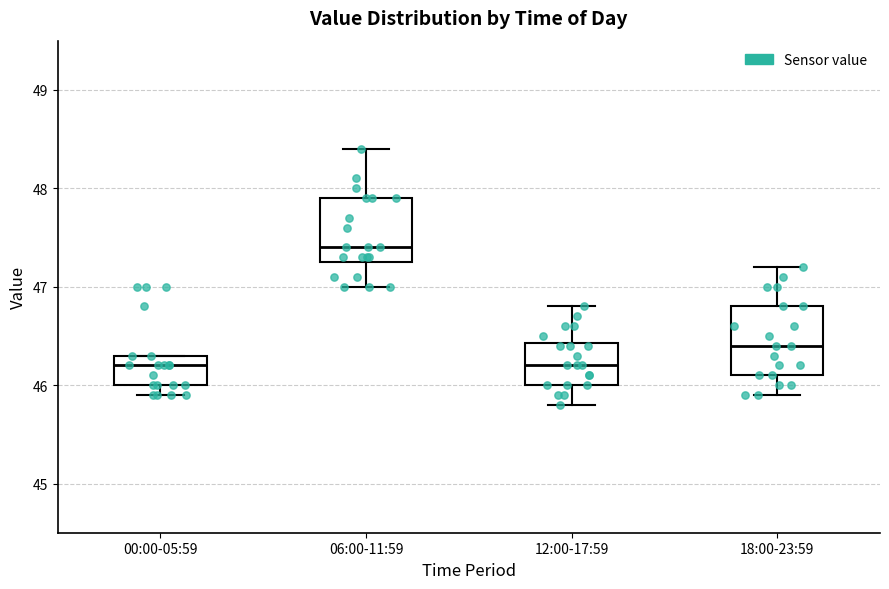

Where is the lower edge of the box for 12:00-17:59 on the y-axis? The values are not printed on the chart, so give them approximately, as read against the axis.

46.0